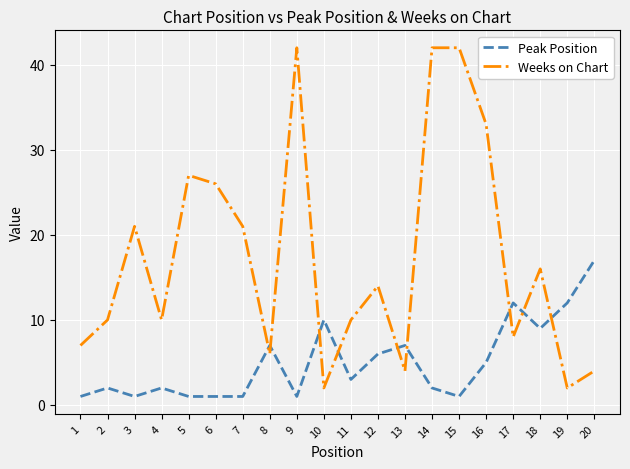

Which series has the largest total across all categories?

Weeks on Chart